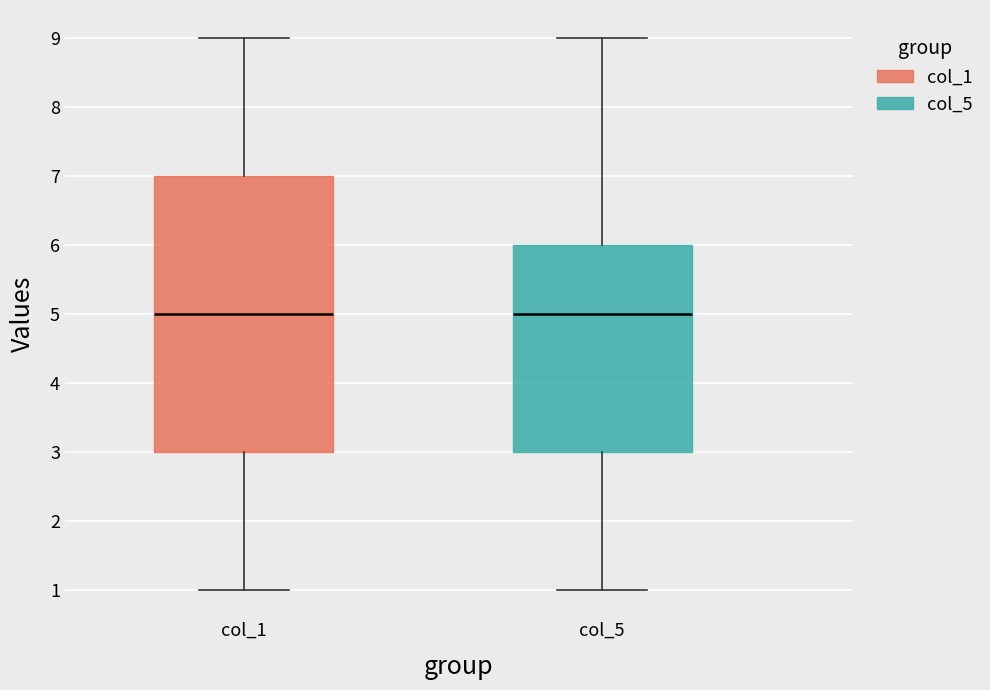

Which box is the tallest, from its lower edge to its upper edge?

col_1